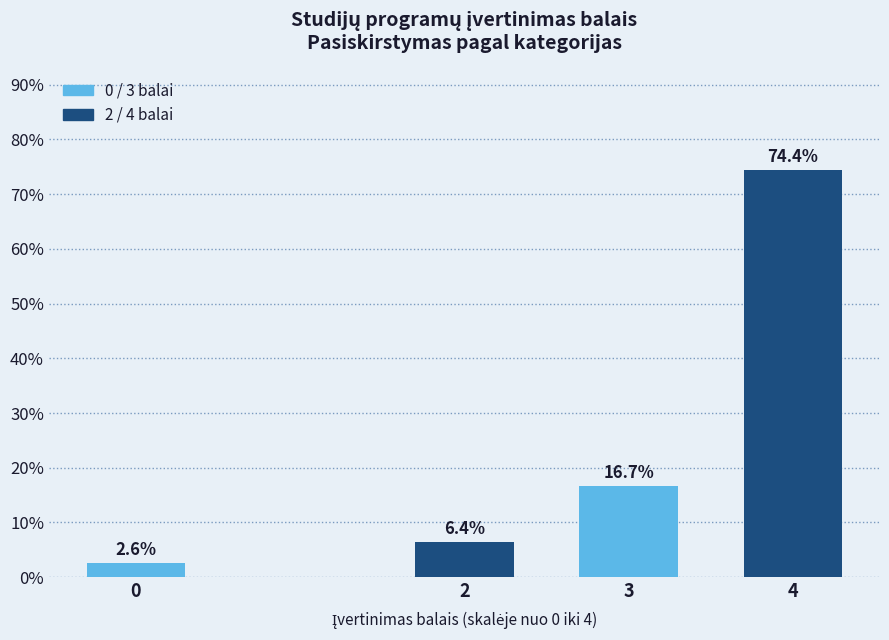

Reading left to right, what are all the values shown in this chart?

2.6	6.4	16.7	74.4